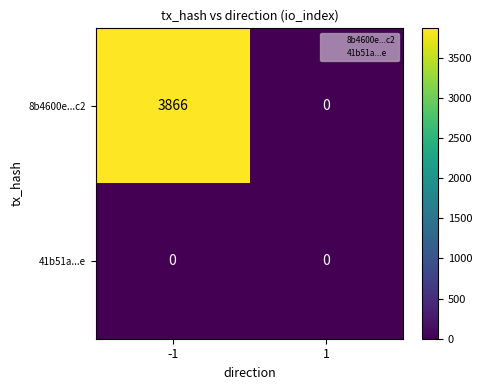

Which series has the largest total across all categories?

8b4600e...c2